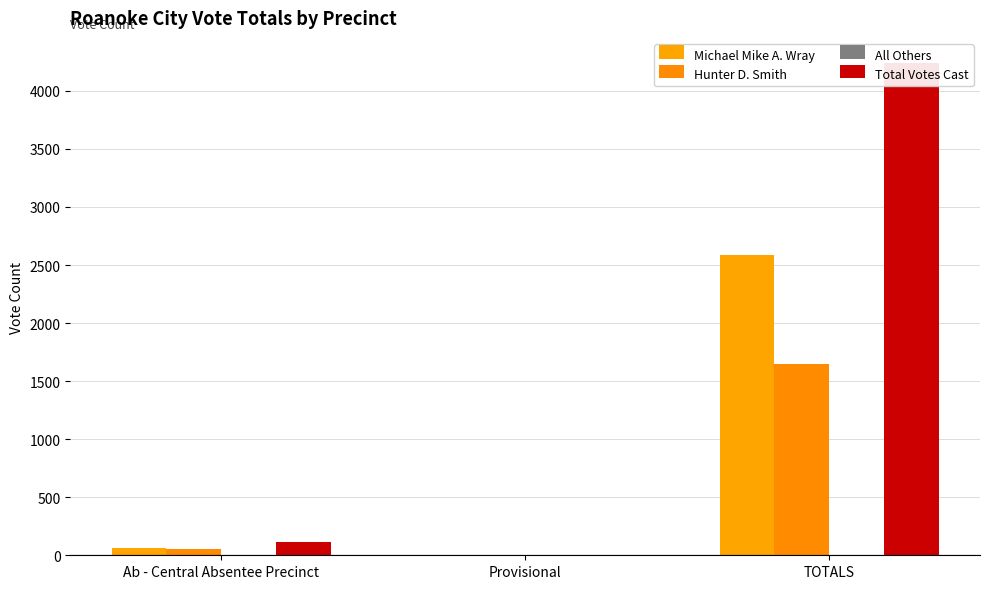

Which series changed the most between Ab - Central Absentee Precinct and Provisional?

Total Votes Cast